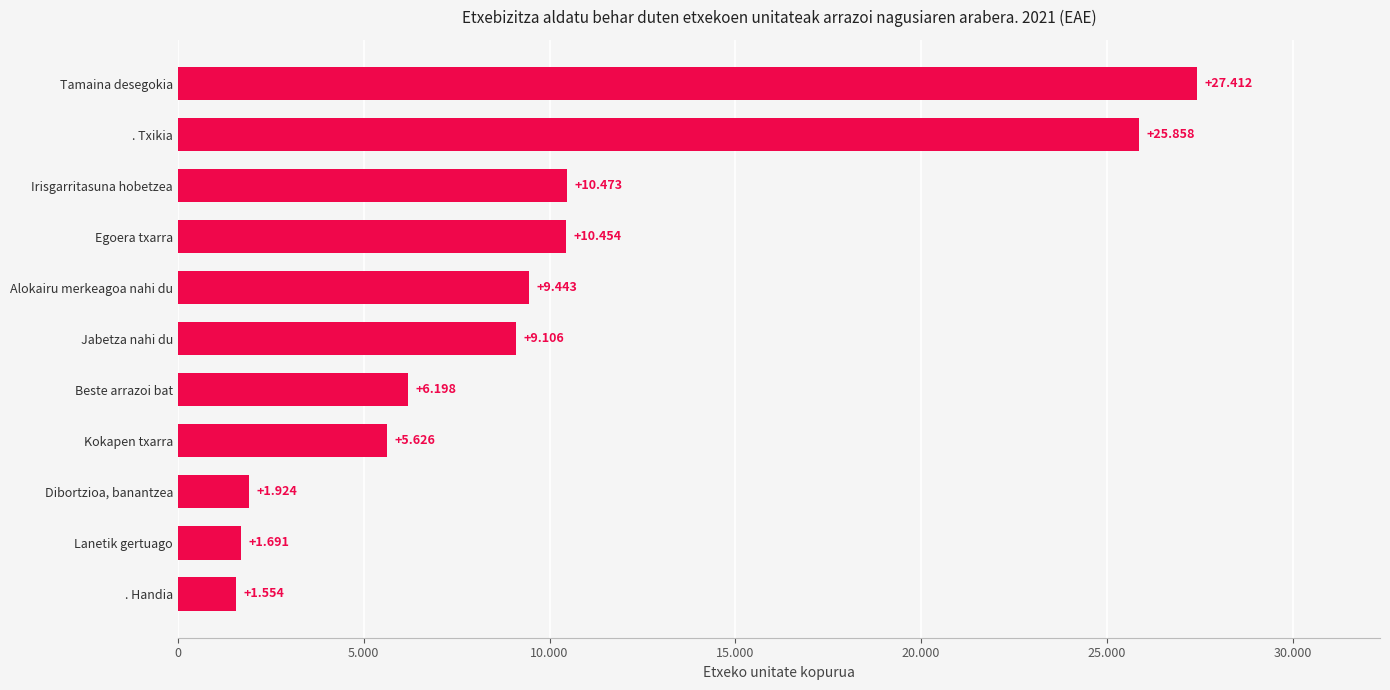

What is the smallest value displayed?

1554